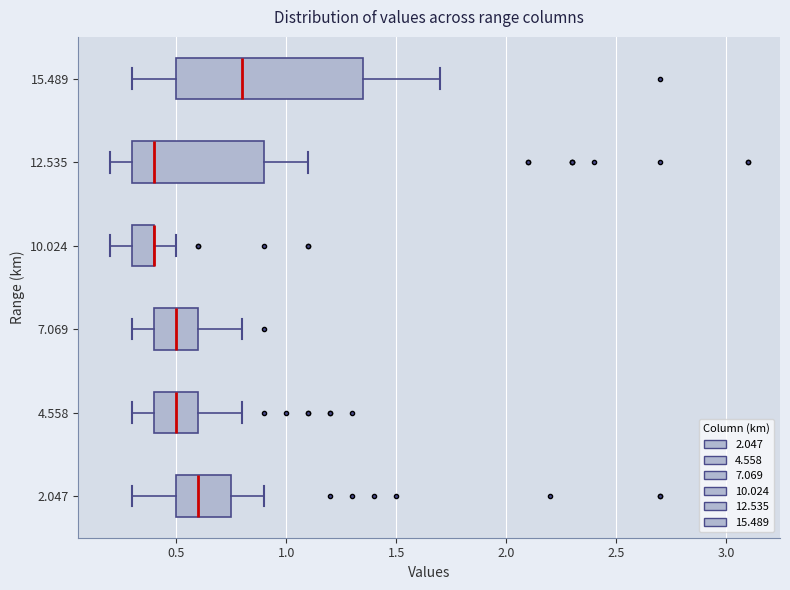

Which box is the widest, from its left edge to its right edge?

15.489